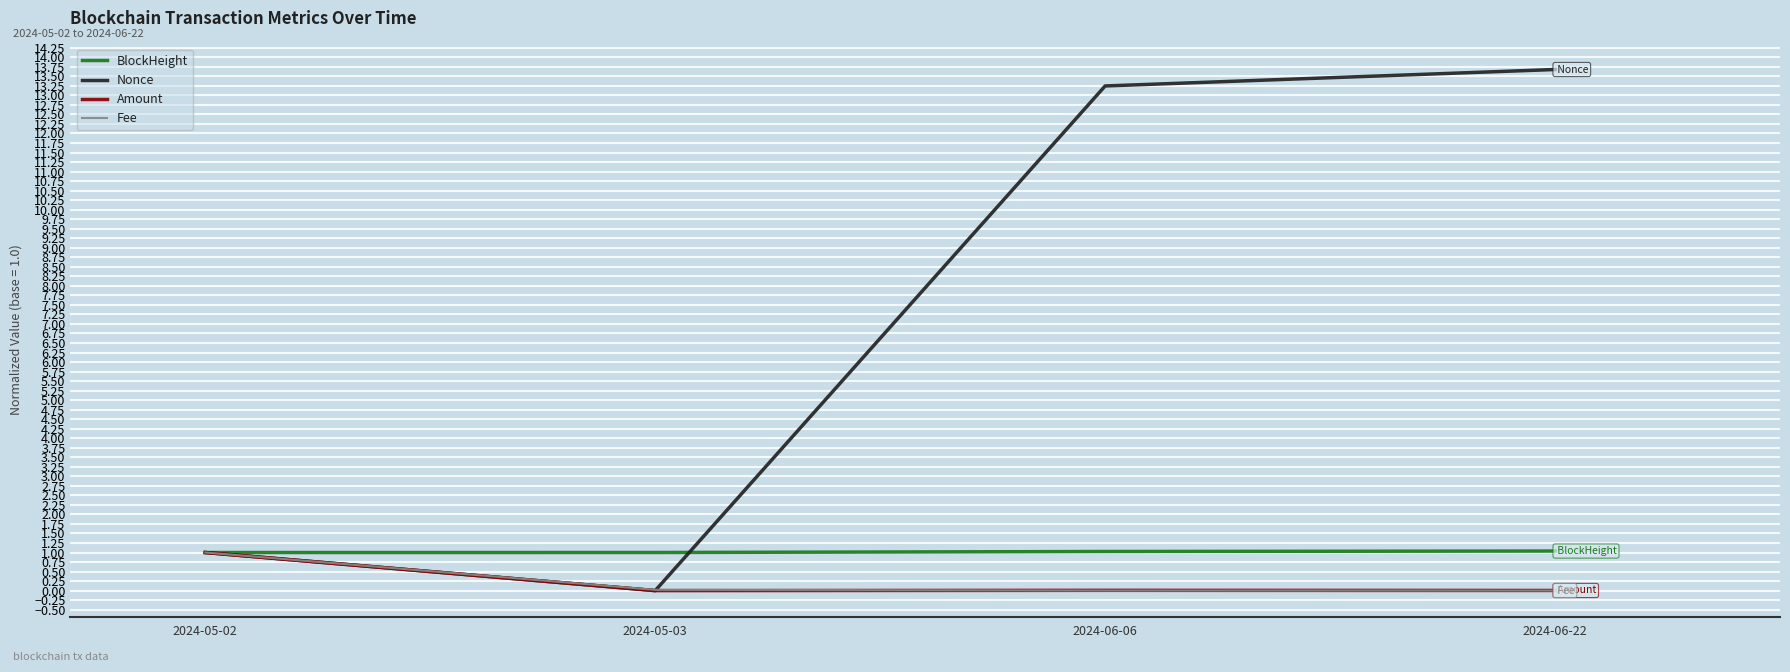

What are all the series names shown in the legend?

BlockHeight, Nonce, Amount, Fee